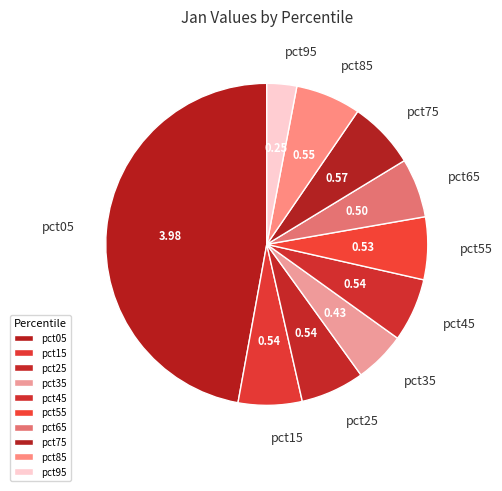

Count the number of slices in the pie.

10